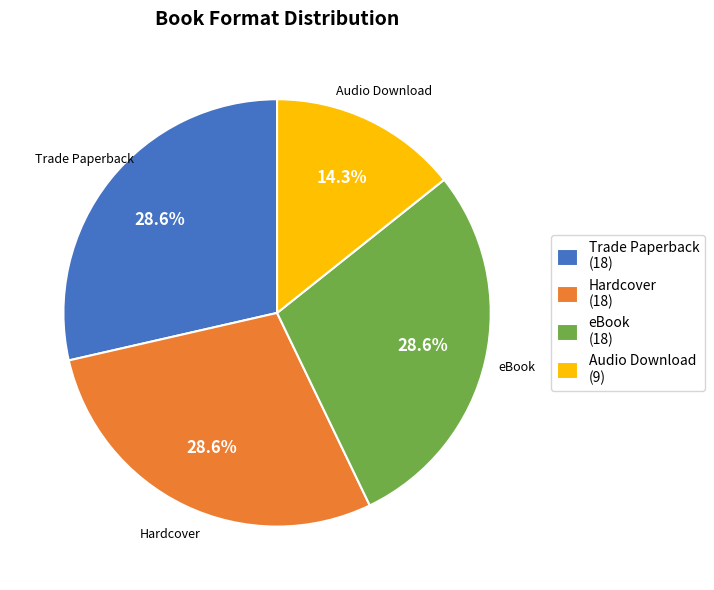

Is there a majority slice in this chart?

No